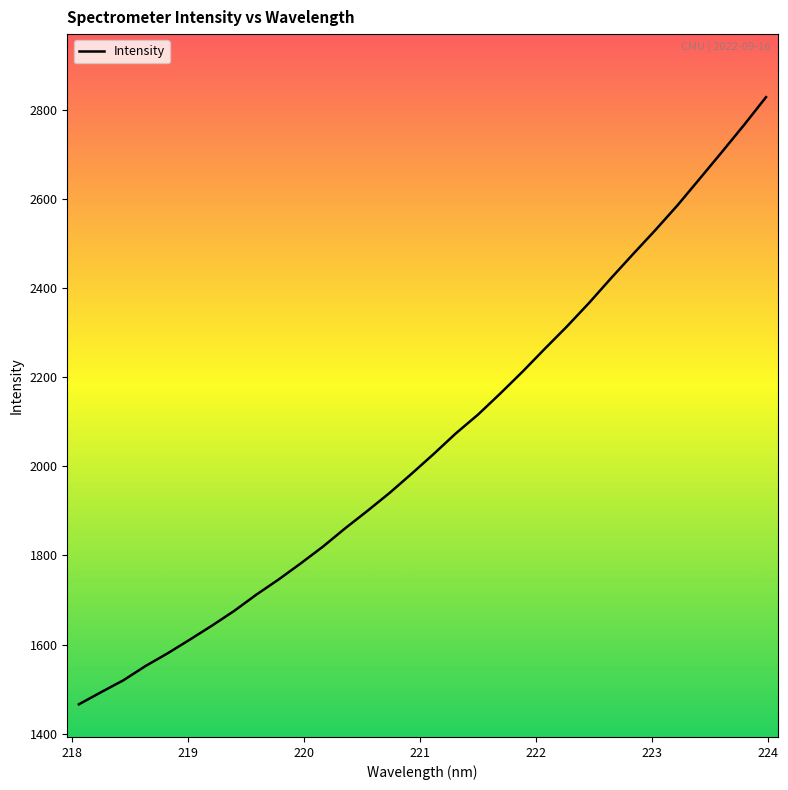

What is the greatest value displayed?

2828.0